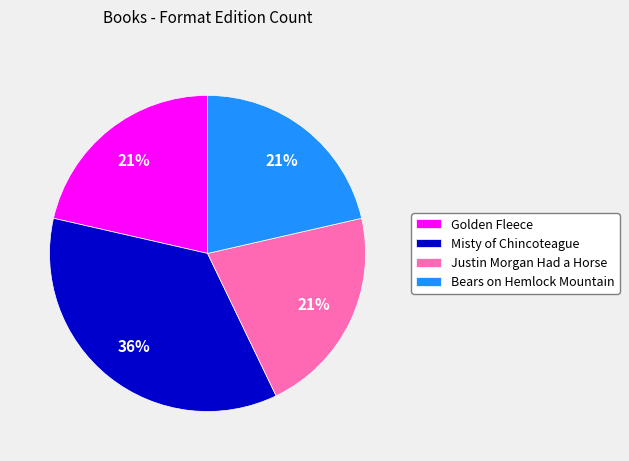

Which category has the biggest portion of the pie?

Misty of Chincoteague